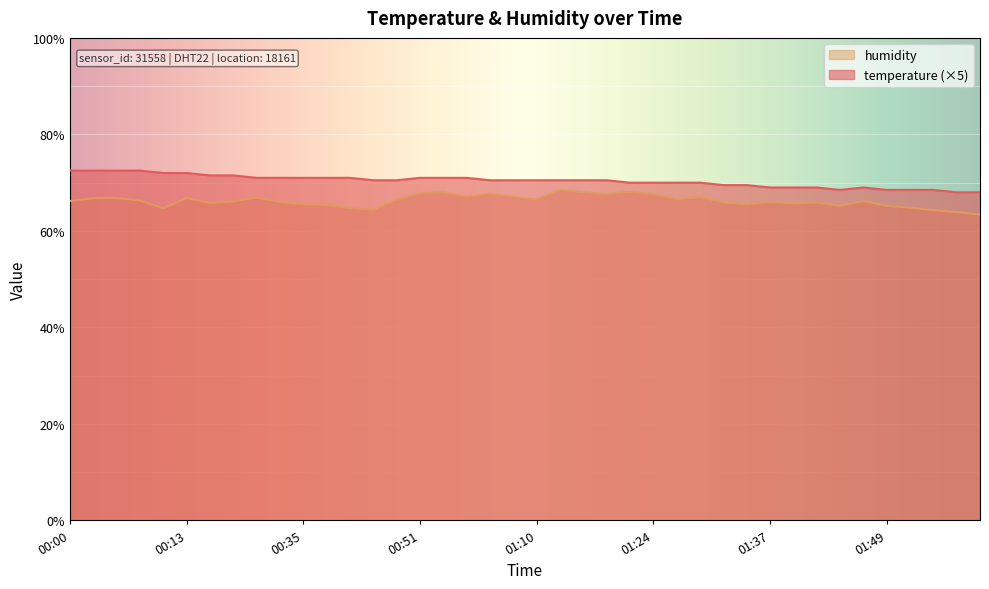

At how many categories does at least one series exceed 65?

40